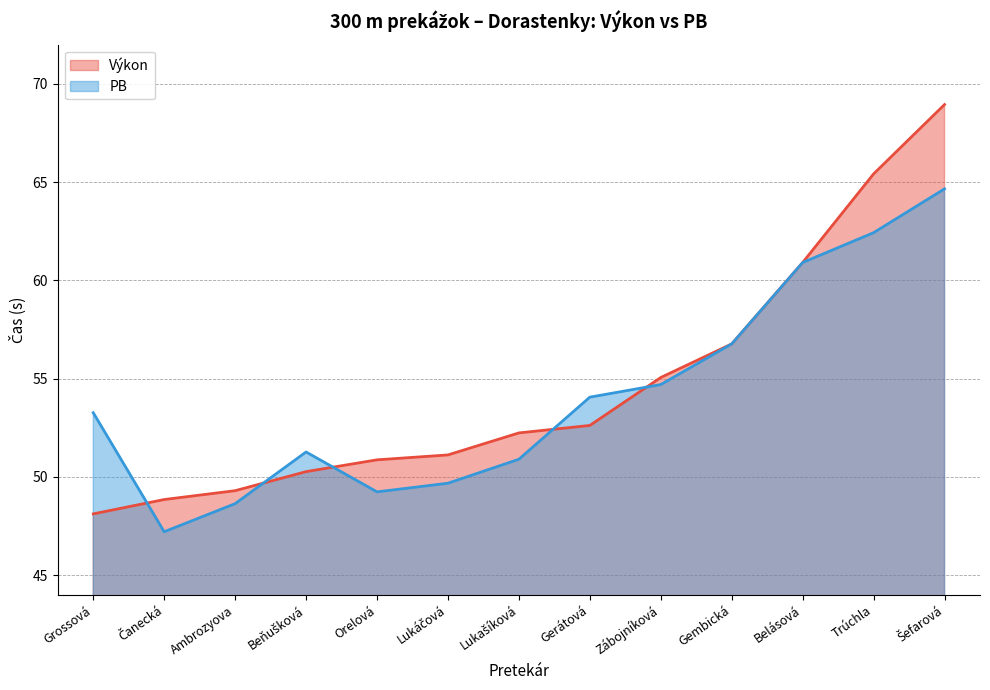

What is the difference between the Výkon values at Lukáčová and Beňušková?

0.8